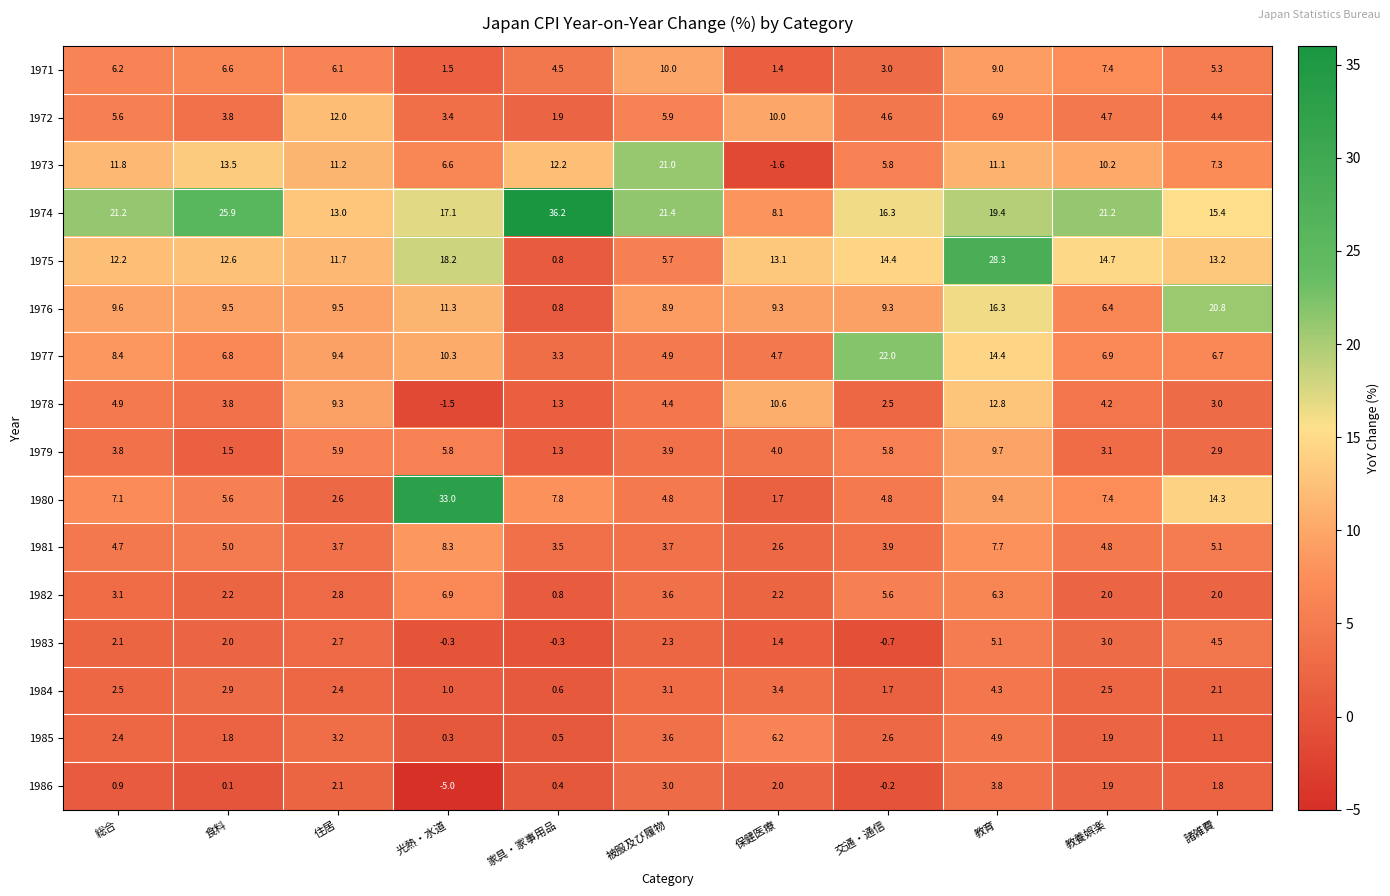

Is it true that 1975 equals 7.7 at 教養娯楽?

False